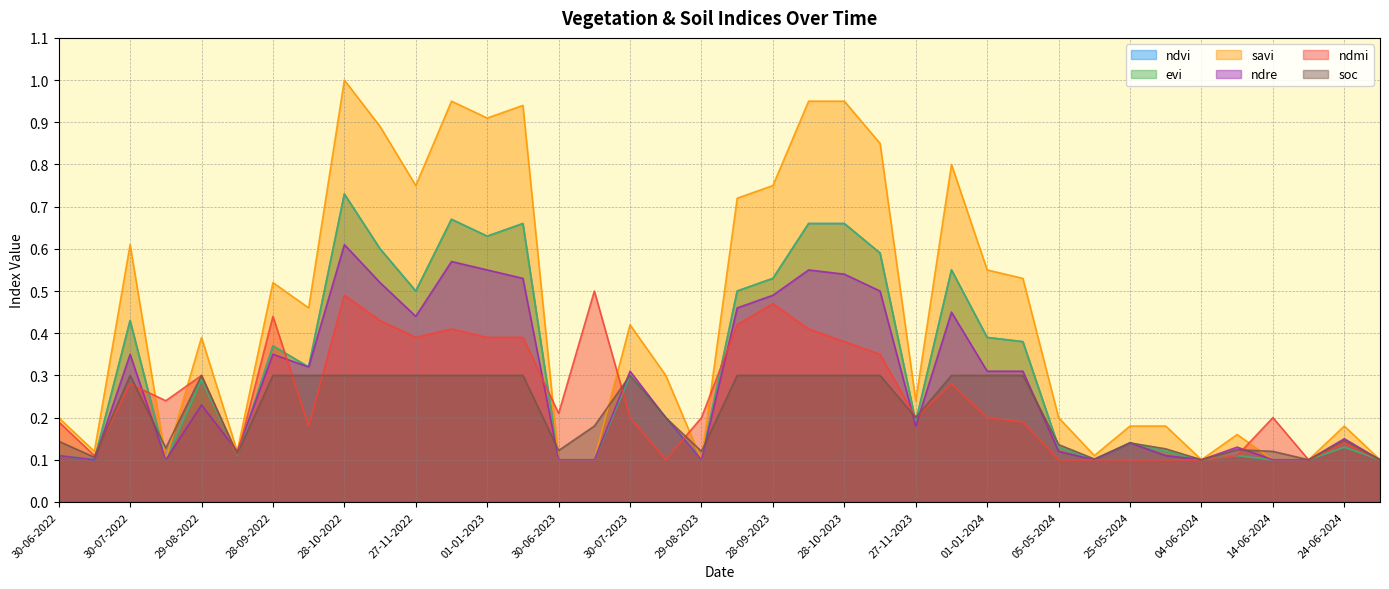

What is the approximate value of soc at 11-01-2023?

0.3